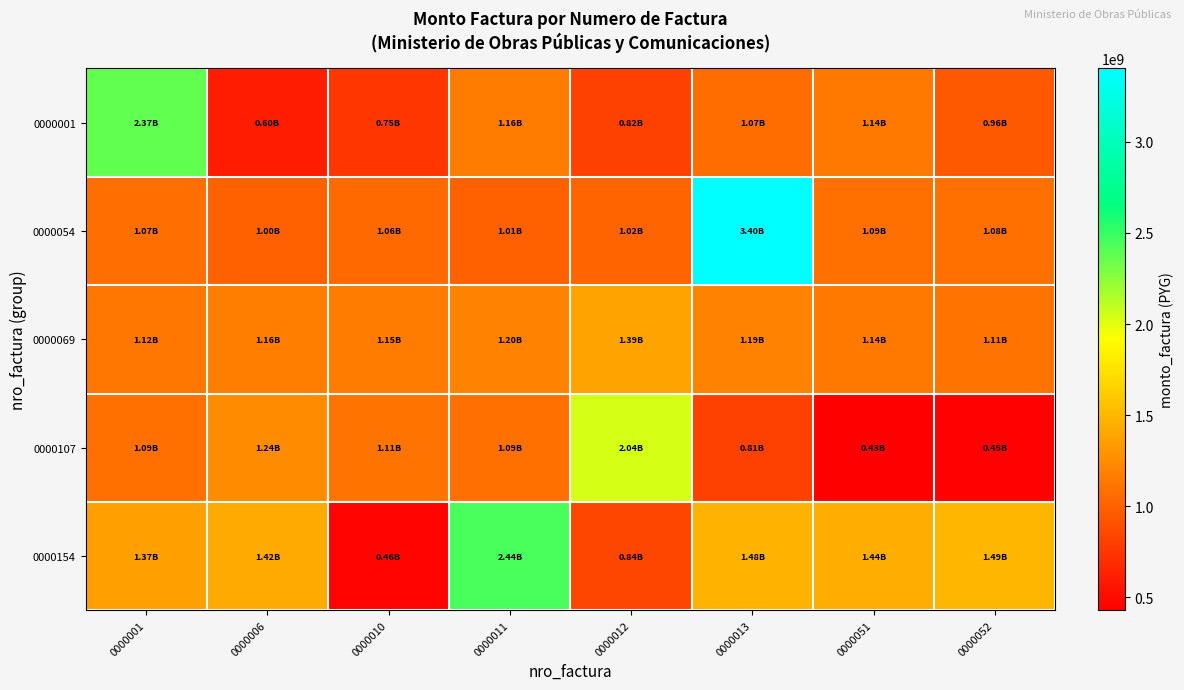

What is the minimum value shown in the chart?

429626566